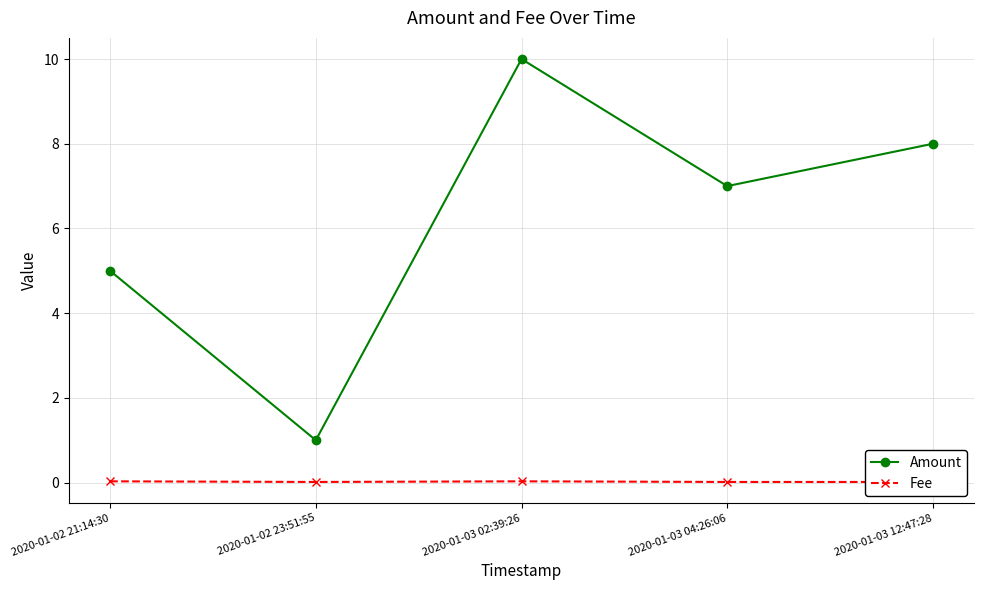

What is the sum of all Fee values?

0.1